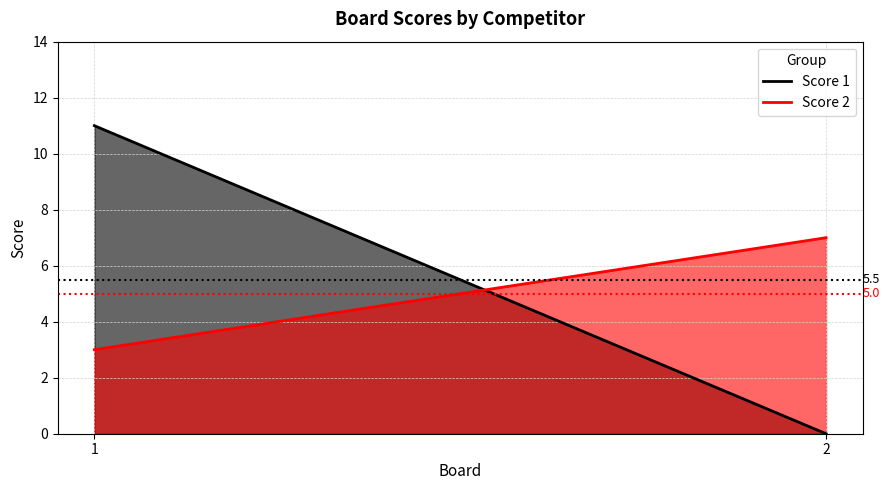

At which label is Score 2 closest to 5?

1